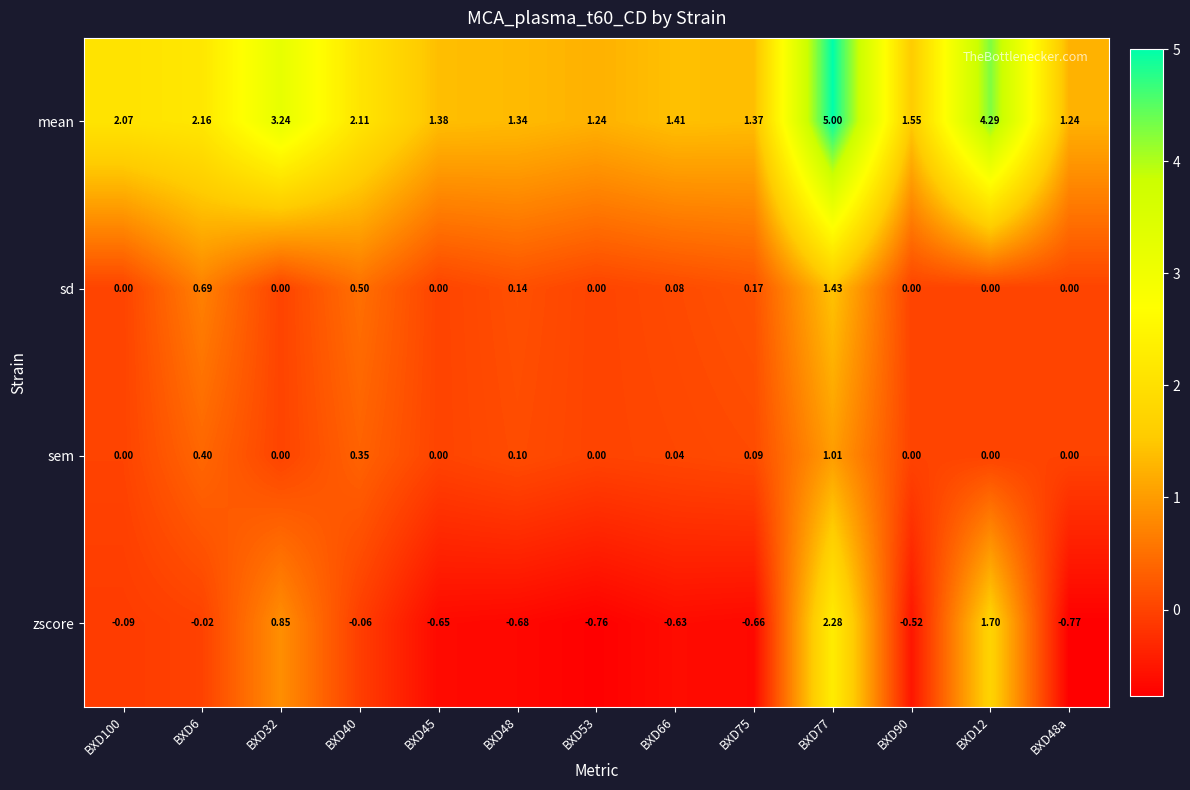

Count the number of data series in this chart.

4